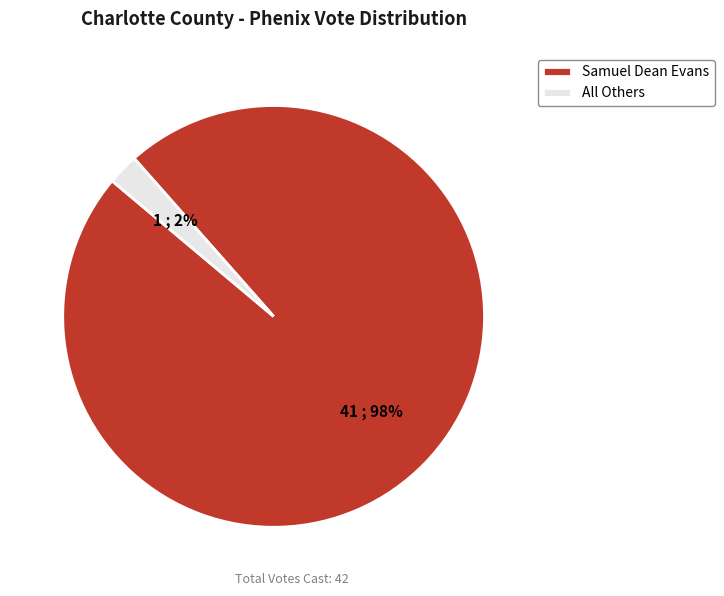

The Samuel Dean Evans slice represents 98% of the pie. True or false?

True